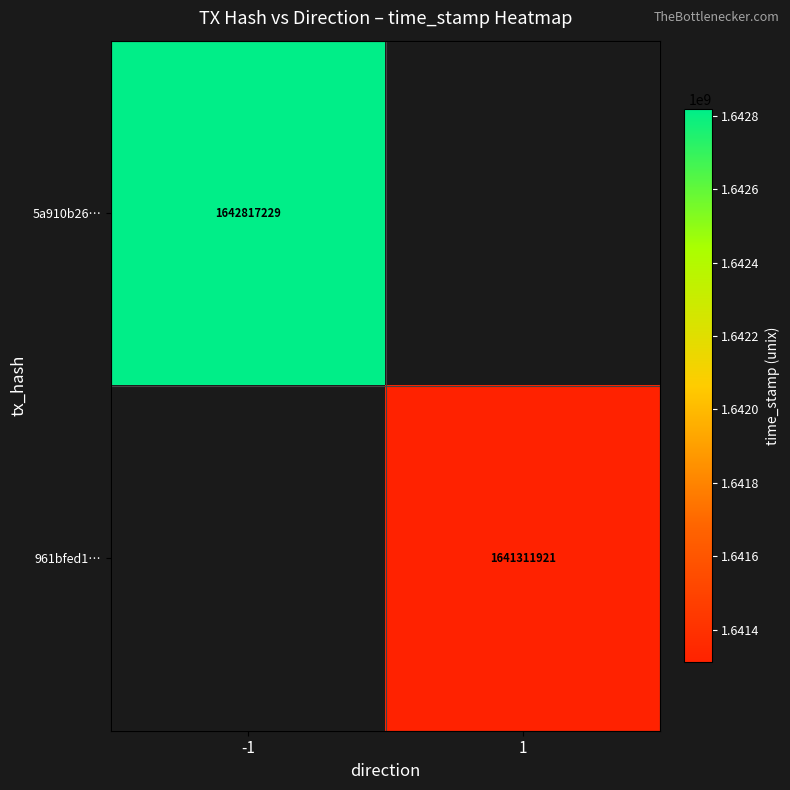

Is the value of 961bfed1… at 1 greater than the value of 5a910b26… at -1?

No